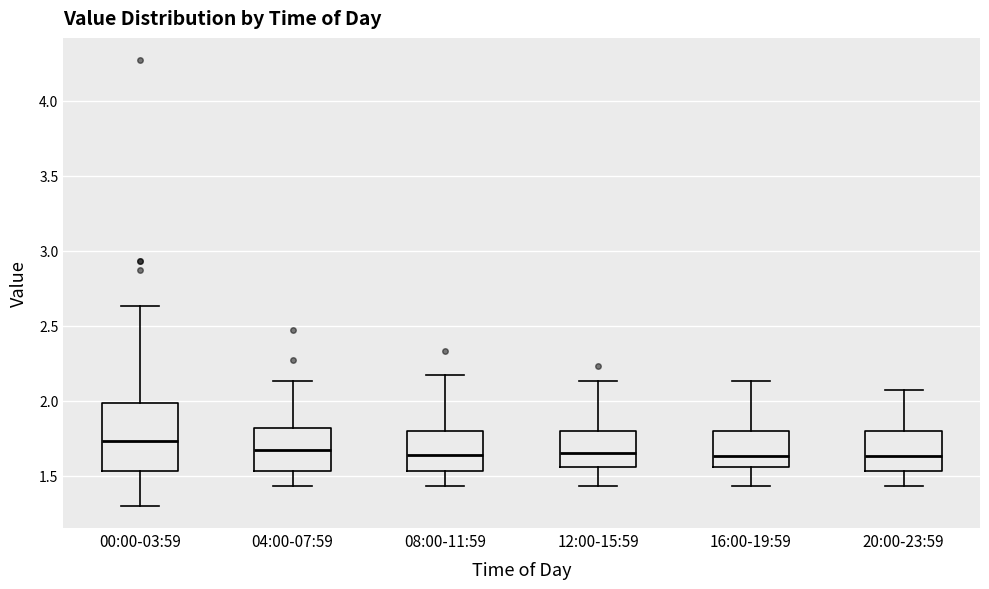

Which box has the highest median line?

00:00-03:59